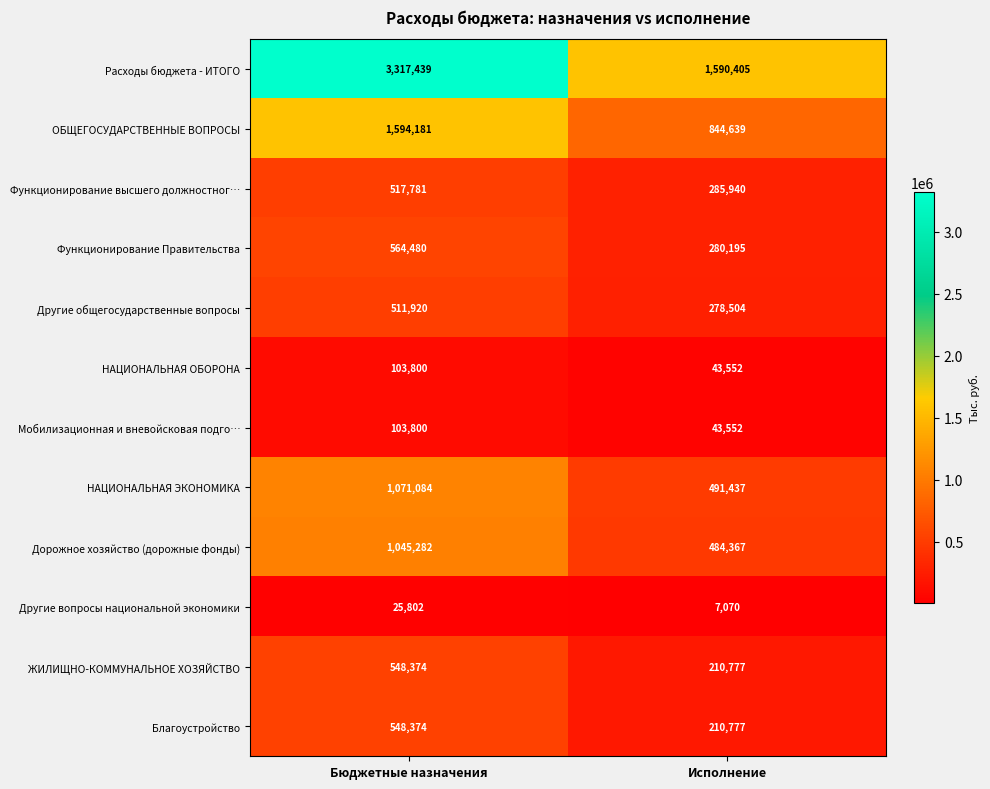

Where is ЖИЛИЩНО-КОММУНАЛЬНОЕ ХОЗЯЙСТВО nearest to the value 379575?

Исполнение